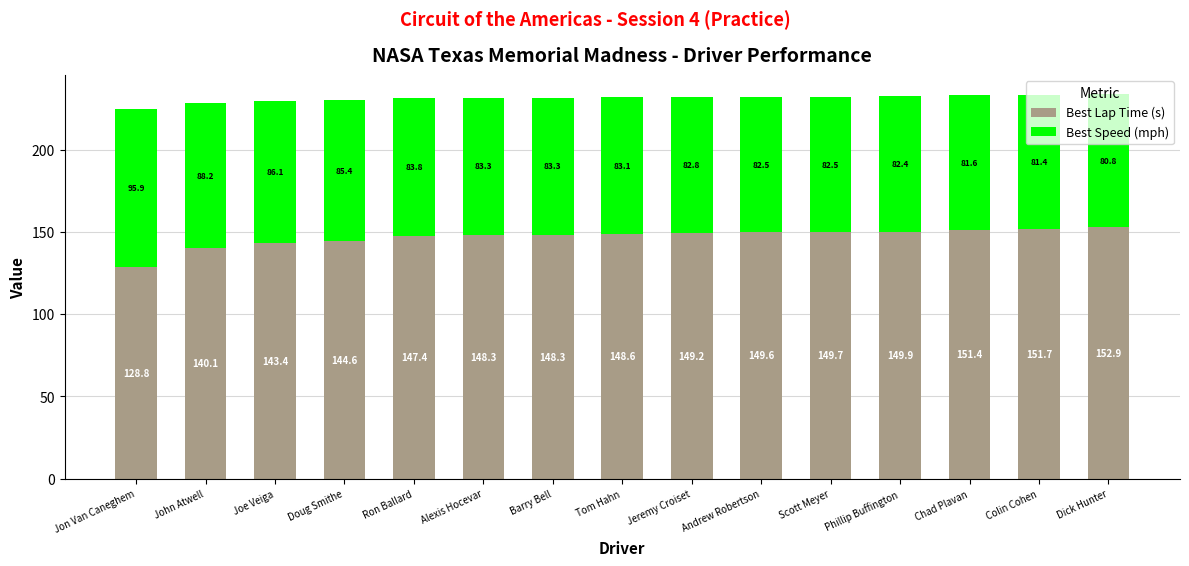

Is it true that Best Lap Time (s) equals 103.5 at Alexis Hocevar?

False